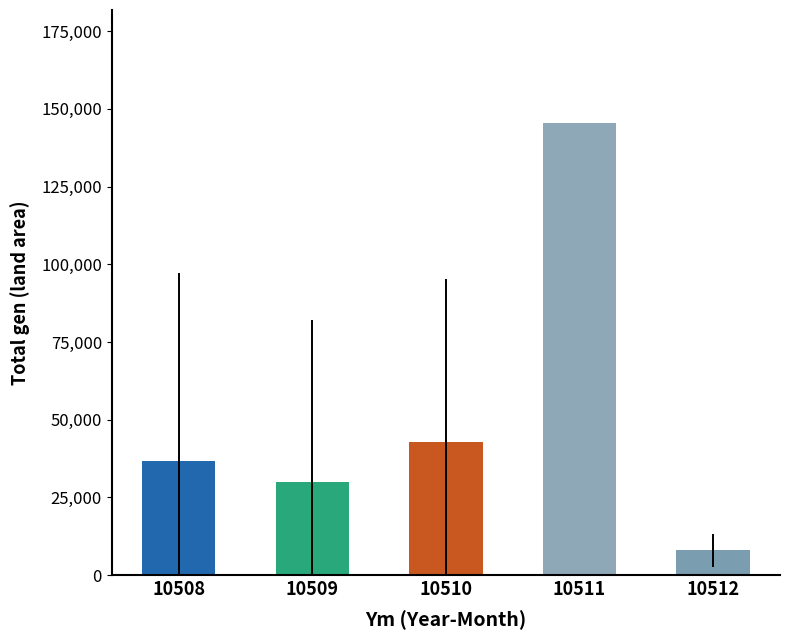

At which category does the chart reach its peak across all series?

10511